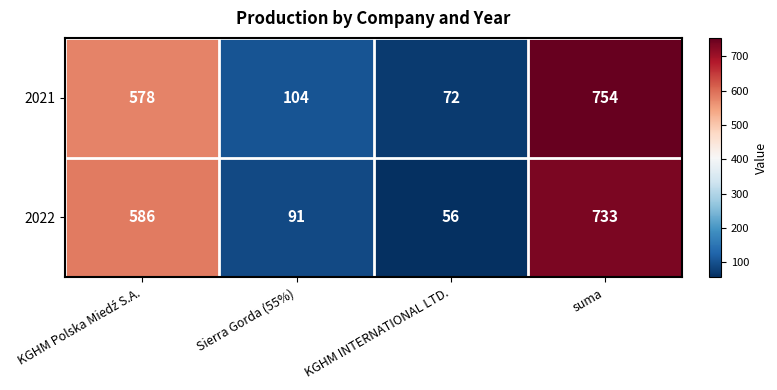

What is the difference between the maximum and minimum values in the 2021 series?

682